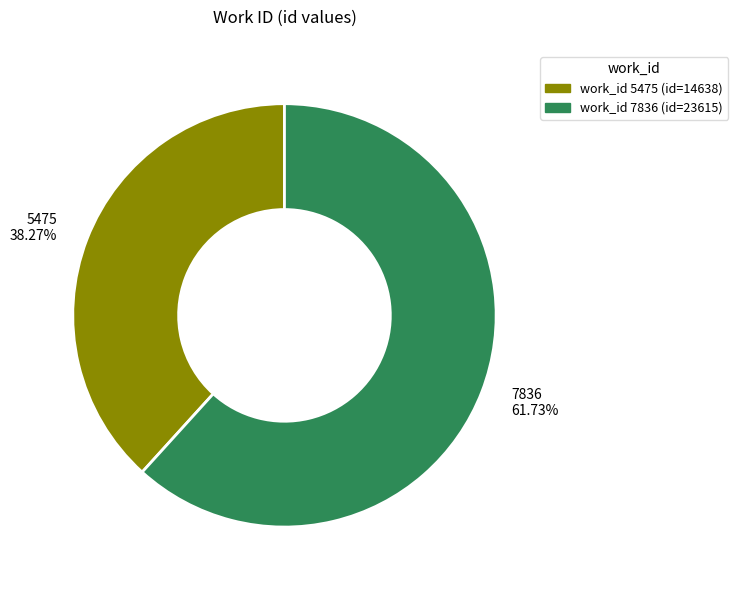

Which category has the smallest portion of the pie?

5475